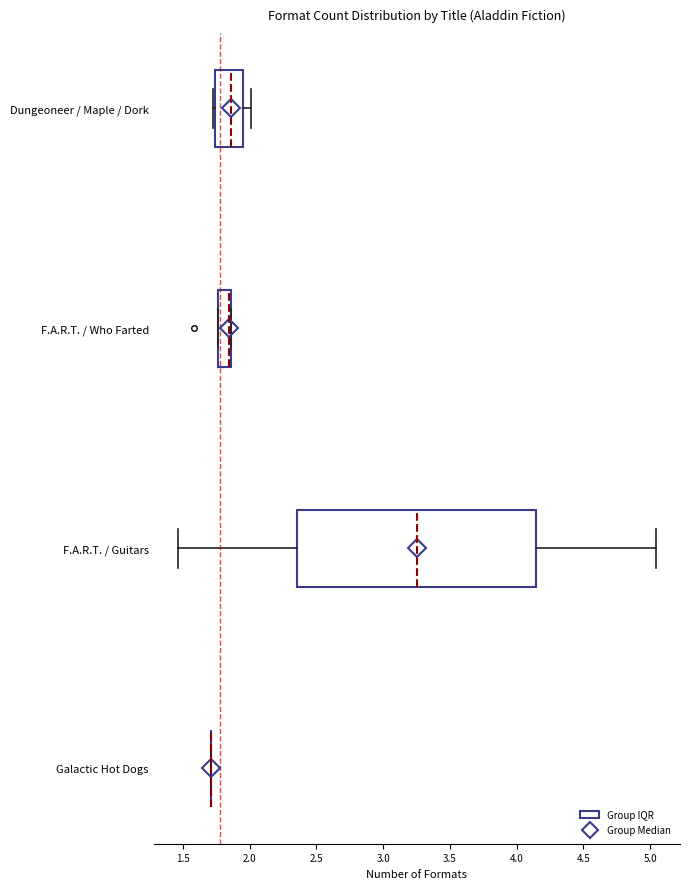

Which box is the widest, from its left edge to its right edge?

F.A.R.T. / Guitars